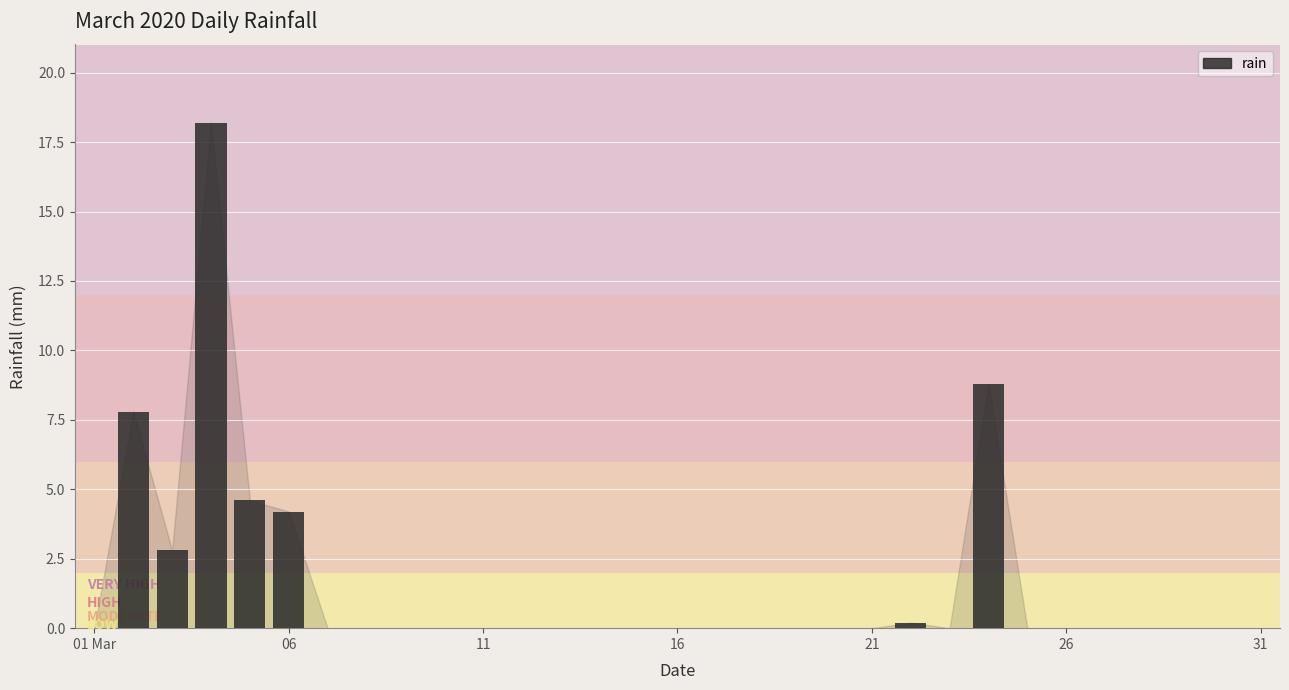

How many data points does each series have?

31